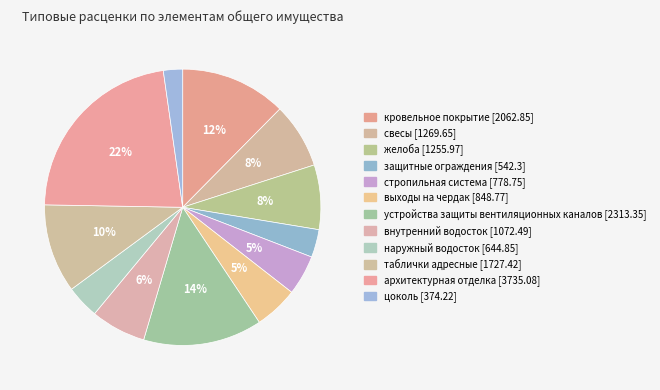

Is внутренний водосток [1072.49] the majority of the pie?

No